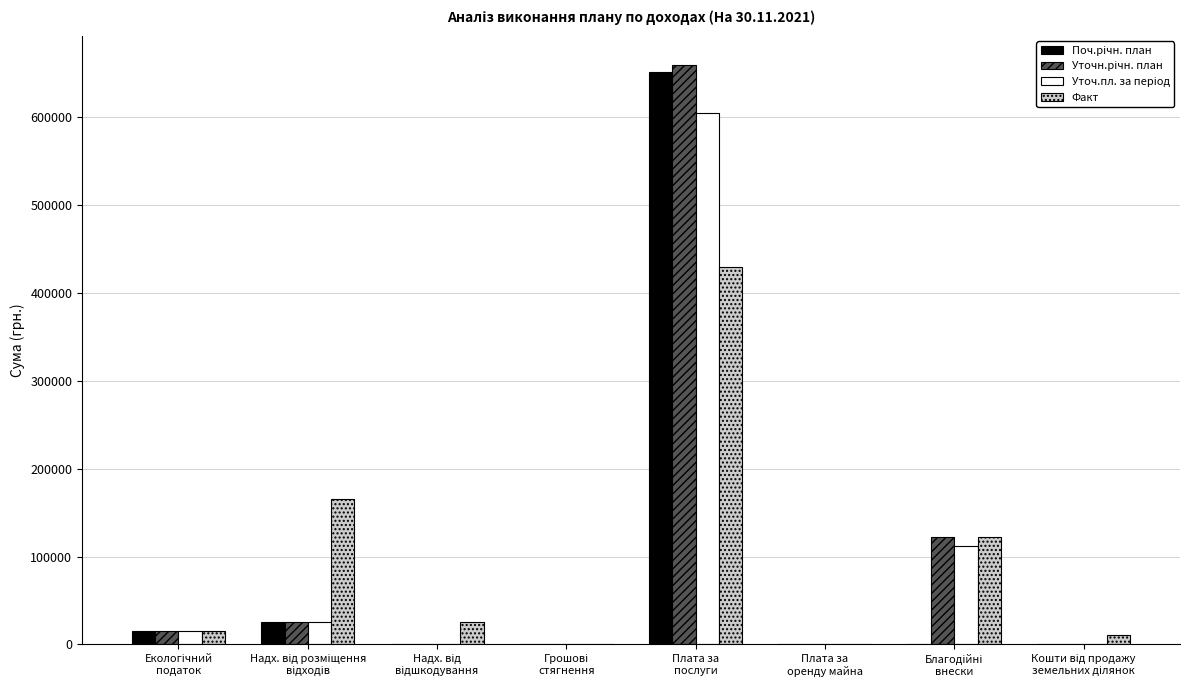

What is the greatest value displayed?

659123.0